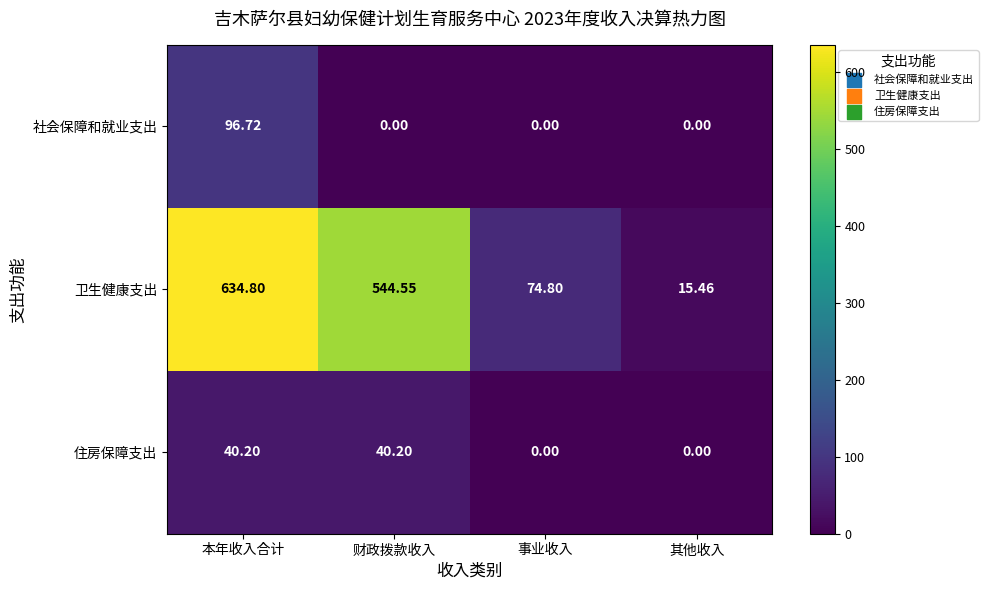

Rank the series by their maximum value, from highest to lowest.

卫生健康支出, 社会保障和就业支出, 住房保障支出